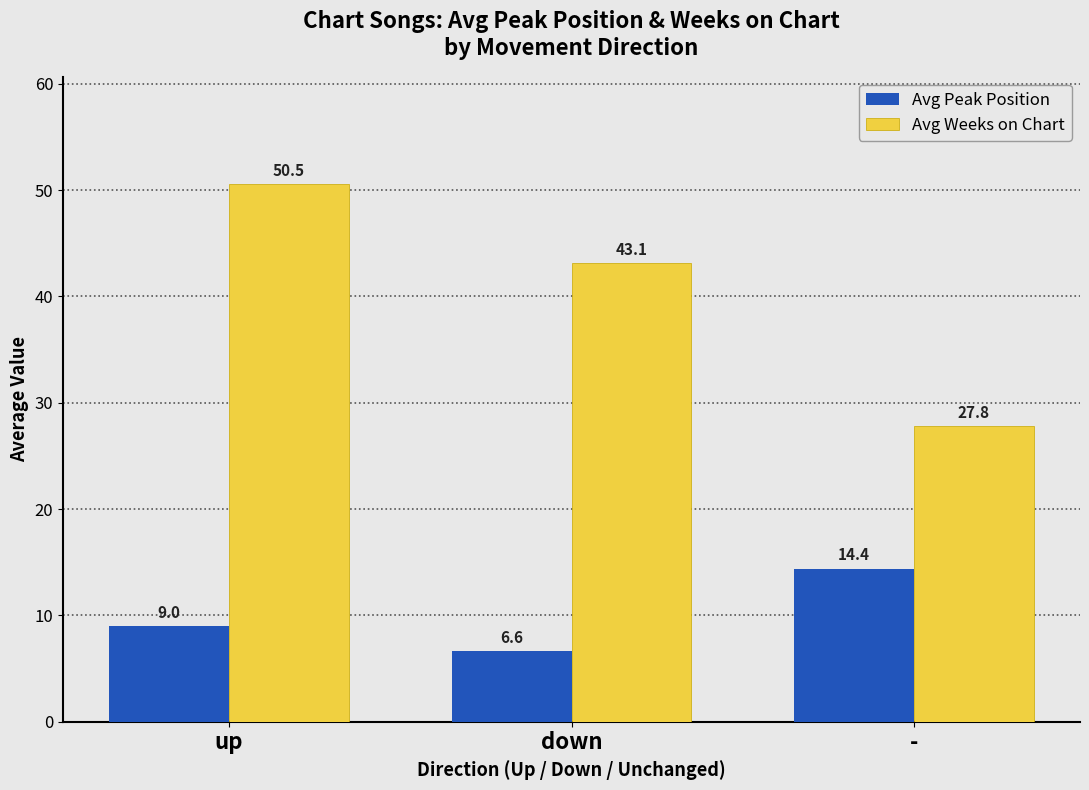

Which series has the largest total across all categories?

Avg Weeks on Chart